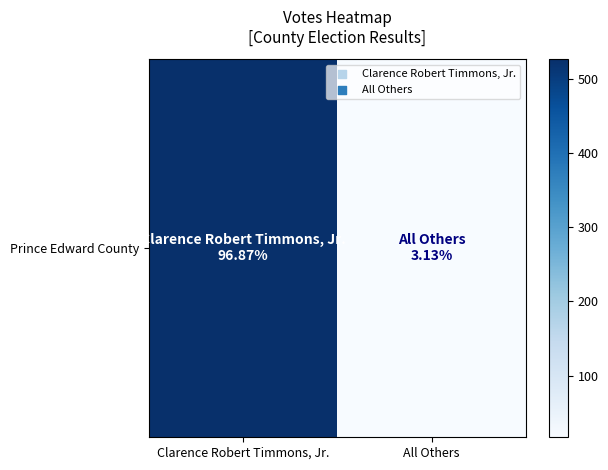

Reading left to right, extract all data points from this chart.

526	17